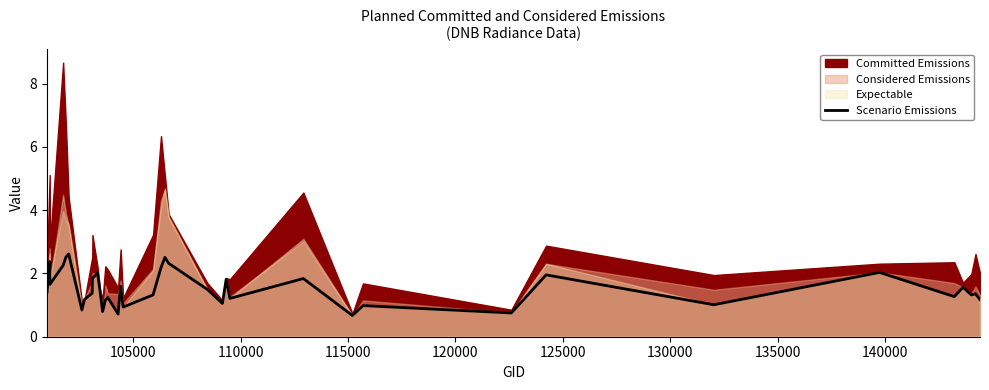

What is the difference between the second highest and minimum values?

1.8